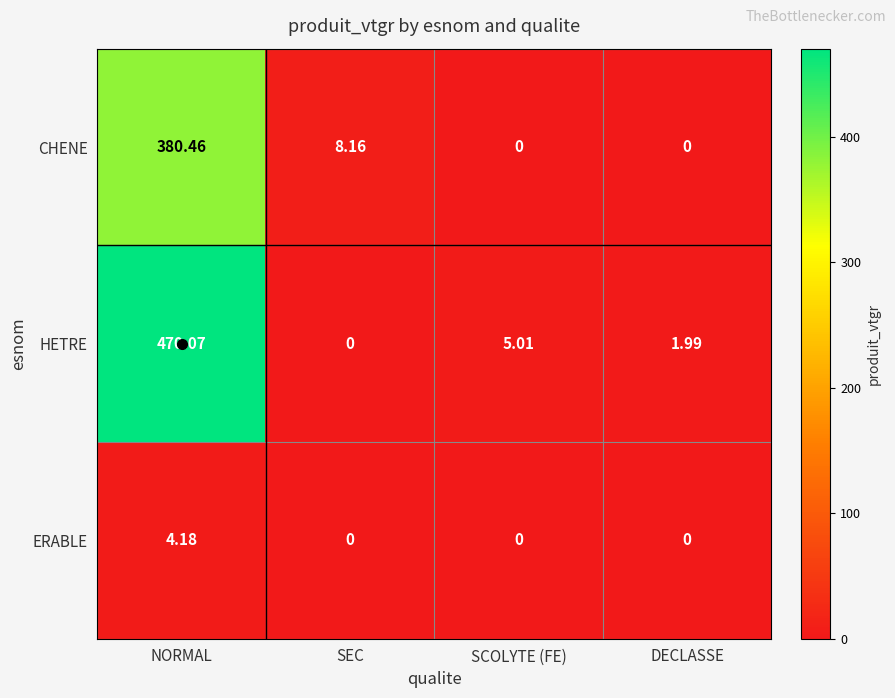

Where does the HETRE series first go above 5?

NORMAL